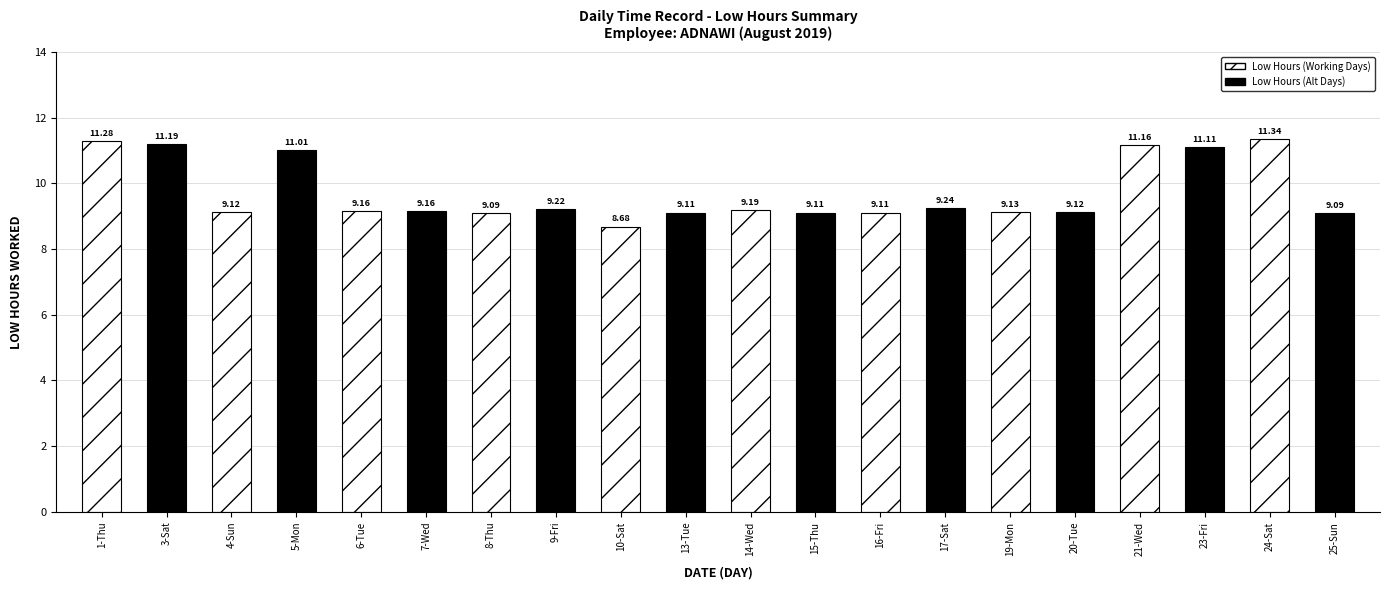

Approximately how many times larger is the value at 1-Thu compared to 17-Sat?

1.2